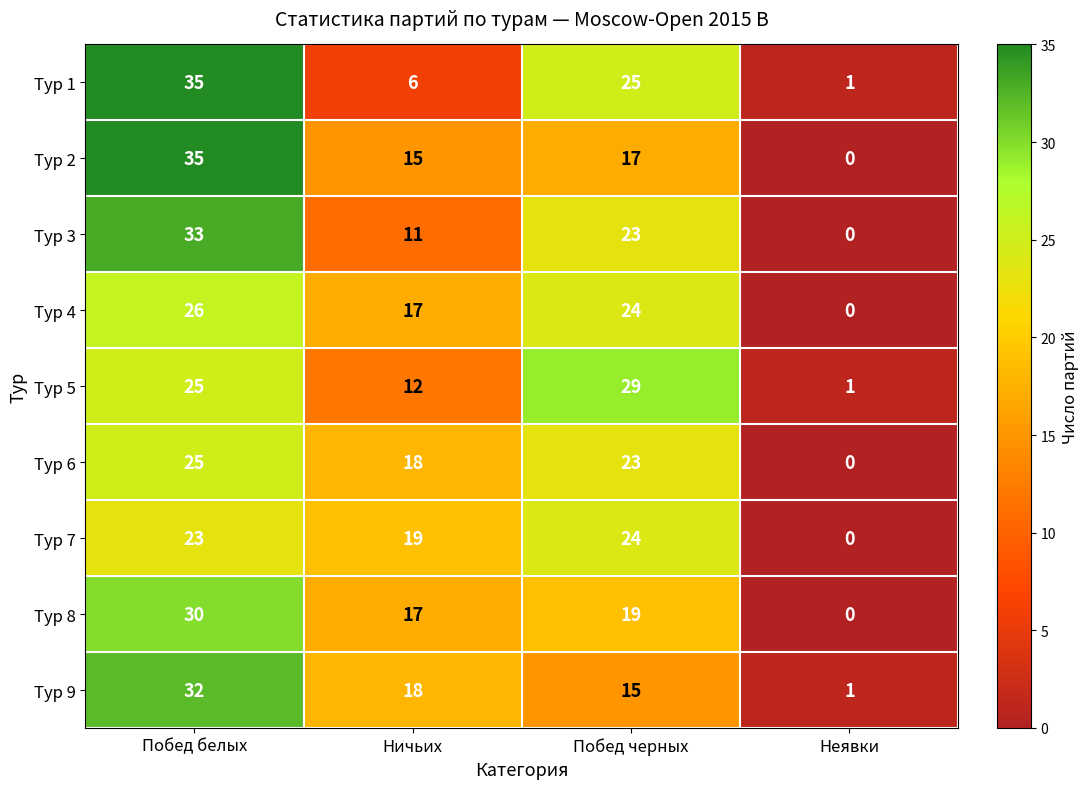

What is the maximum value shown in the chart?

35